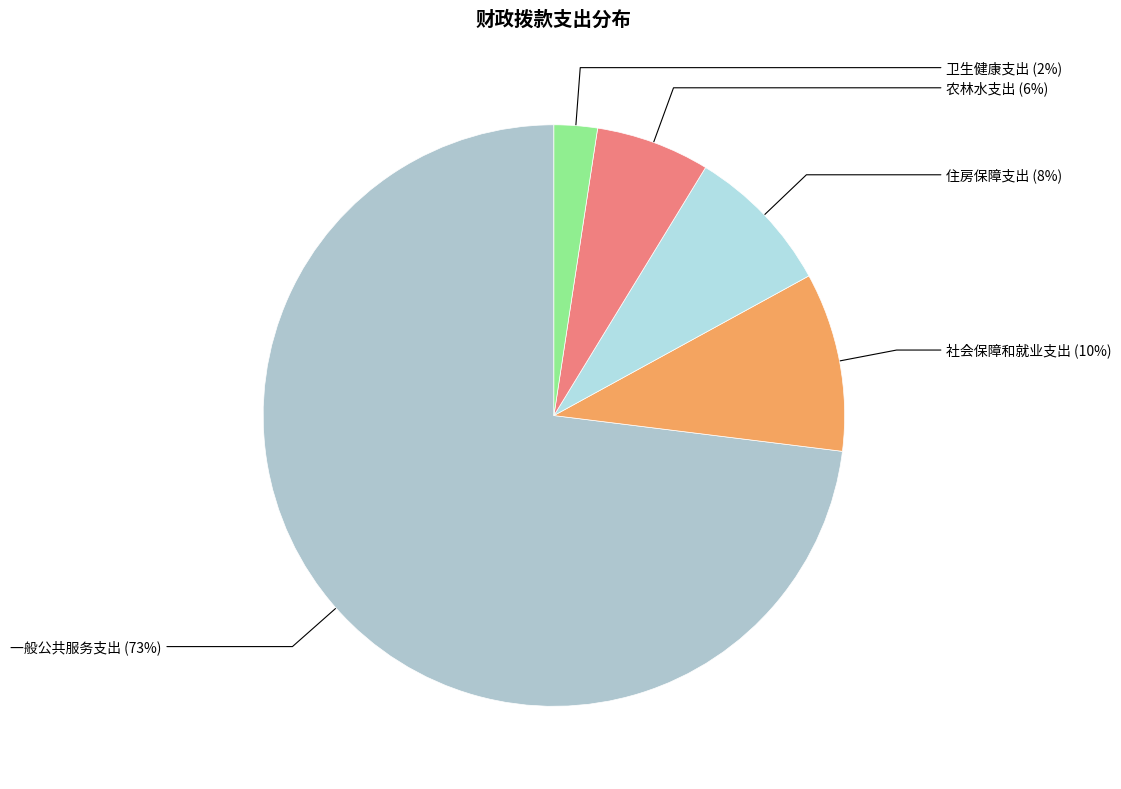

Between 一般公共服务支出 and 农林水支出, which is larger?

一般公共服务支出